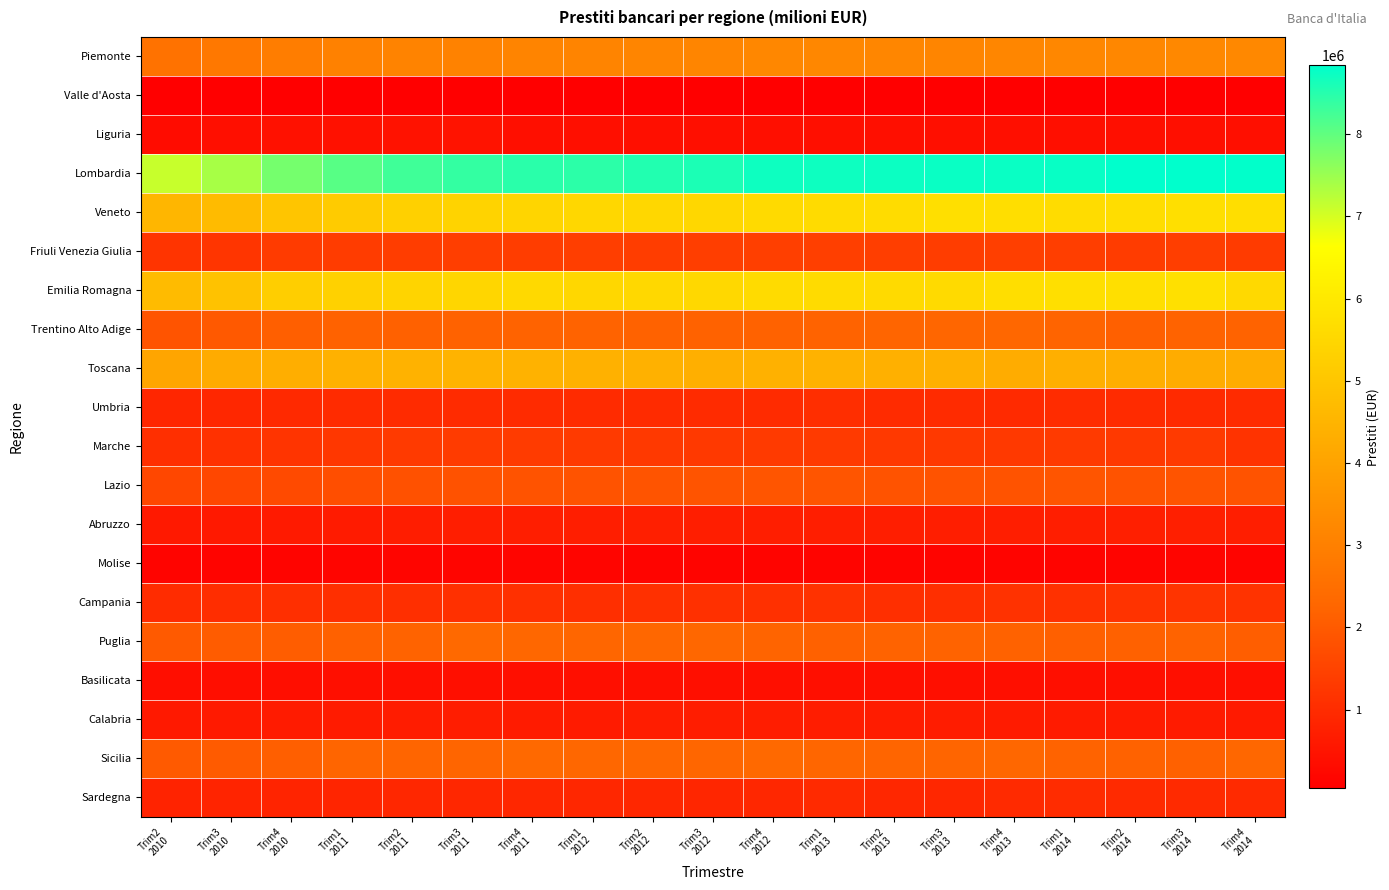

Reading left to right, transcribe all the data shown in this chart.

Piemonte: Trim2
2010=2604162	Trim3
2010=2764080	Trim4
2010=2923083	Trim1
2011=3020382	Trim2
2011=3088900	Trim3
2011=3071532	Trim4
2011=3130936	Trim1
2012=3133070	Trim2
2012=3140345	Trim3
2012=3170670	Trim4
2012=3192071	Trim1
2013=3202575	Trim2
2013=3173245	Trim3
2013=3155880	Trim4
2013=3180720	Trim1
2014=3199223	Trim2
2014=3201267	Trim3
2014=3255340	Trim4
2014=3245816
Valle d'Aosta: Trim2
2010=52203	Trim3
2010=50336	Trim4
2010=51431	Trim1
2011=52189	Trim2
2011=52452	Trim3
2011=51997	Trim4
2011=51093	Trim1
2012=50069	Trim2
2012=50109	Trim3
2012=49769	Trim4
2012=50003	Trim1
2013=48278	Trim2
2013=47880	Trim3
2013=48356	Trim4
2013=46074	Trim1
2014=46814	Trim2
2014=47067	Trim3
2014=49493	Trim4
2014=46336
Liguria: Trim2
2010=335252	Trim3
2010=375521	Trim4
2010=424023	Trim1
2011=438088	Trim2
2011=444671	Trim3
2011=460735	Trim4
2011=401492	Trim1
2012=402599	Trim2
2012=397633	Trim3
2012=399304	Trim4
2012=399626	Trim1
2013=390000	Trim2
2013=387707	Trim3
2013=386648	Trim4
2013=388828	Trim1
2014=379775	Trim2
2014=380464	Trim3
2014=372677	Trim4
2014=375902
Lombardia: Trim2
2010=7109171	Trim3
2010=7383895	Trim4
2010=7815349	Trim1
2011=8068670	Trim2
2011=8276663	Trim3
2011=8389089	Trim4
2011=8463147	Trim1
2012=8455557	Trim2
2012=8535754	Trim3
2012=8586668	Trim4
2012=8713421	Trim1
2013=8713672	Trim2
2013=8727273	Trim3
2013=8738427	Trim4
2013=8741841	Trim1
2014=8759414	Trim2
2014=8837420	Trim3
2014=8830622	Trim4
2014=8808560
Veneto: Trim2
2010=4550862	Trim3
2010=4715802	Trim4
2010=4995546	Trim1
2011=5153270	Trim2
2011=5289893	Trim3
2011=5387158	Trim4
2011=5447006	Trim1
2012=5504948	Trim2
2012=5501596	Trim3
2012=5515116	Trim4
2012=5591663	Trim1
2013=5615145	Trim2
2013=5658202	Trim3
2013=5716889	Trim4
2013=5705741	Trim1
2014=5651515	Trim2
2014=5661612	Trim3
2014=5717884	Trim4
2014=5705162
Friuli Venezia Giulia: Trim2
2010=1179557	Trim3
2010=1202209	Trim4
2010=1325150	Trim1
2011=1359749	Trim2
2011=1382594	Trim3
2011=1394035	Trim4
2011=1378234	Trim1
2012=1386640	Trim2
2012=1374883	Trim3
2012=1392525	Trim4
2012=1417402	Trim1
2013=1407349	Trim2
2013=1394729	Trim3
2013=1382108	Trim4
2013=1405136	Trim1
2014=1402444	Trim2
2014=1360593	Trim3
2014=1393218	Trim4
2014=1346654
Emilia Romagna: Trim2
2010=4697315	Trim3
2010=4897981	Trim4
2010=5232443	Trim1
2011=5324076	Trim2
2011=5407270	Trim3
2011=5481775	Trim4
2011=5568140	Trim1
2012=5511737	Trim2
2012=5531056	Trim3
2012=5532856	Trim4
2012=5618447	Trim1
2013=5609658	Trim2
2013=5577839	Trim3
2013=5575142	Trim4
2013=5703387	Trim1
2014=5727161	Trim2
2014=5739871	Trim3
2014=5749627	Trim4
2014=5571128
Trentino Alto Adige: Trim2
2010=1883282	Trim3
2010=1984174	Trim4
2010=2092366	Trim1
2011=2160072	Trim2
2011=2151539	Trim3
2011=2172908	Trim4
2011=2197901	Trim1
2012=2188545	Trim2
2012=2160346	Trim3
2012=2167559	Trim4
2012=2172095	Trim1
2013=2196180	Trim2
2013=2236602	Trim3
2013=2274725	Trim4
2013=2292834	Trim1
2014=2221992	Trim2
2014=2131752	Trim3
2014=2200562	Trim4
2014=2207623
Toscana: Trim2
2010=4060479	Trim3
2010=4239908	Trim4
2010=4334329	Trim1
2011=4404572	Trim2
2011=4438704	Trim3
2011=4468033	Trim4
2011=4451167	Trim1
2012=4411318	Trim2
2012=4412593	Trim3
2012=4366511	Trim4
2012=4393222	Trim1
2013=4443373	Trim2
2013=4374230	Trim3
2013=4385816	Trim4
2013=4269961	Trim1
2014=4368435	Trim2
2014=4315701	Trim3
2014=4283560	Trim4
2014=4269961
Umbria: Trim2
2010=877430	Trim3
2010=906471	Trim4
2010=955262	Trim1
2011=981727	Trim2
2011=1006625	Trim3
2011=999768	Trim4
2011=1002164	Trim1
2012=1000501	Trim2
2012=987705	Trim3
2012=993295	Trim4
2012=1004821	Trim1
2013=1050699	Trim2
2013=1000182	Trim3
2013=993295	Trim4
2013=966961	Trim1
2014=1007994	Trim2
2014=976055	Trim3
2014=960928	Trim4
2014=1007427
Marche: Trim2
2010=1072892	Trim3
2010=1123048	Trim4
2010=1183651	Trim1
2011=1248018	Trim2
2011=1300269	Trim3
2011=1317131	Trim4
2011=1316699	Trim1
2012=1302463	Trim2
2012=1295624	Trim3
2012=1296911	Trim4
2012=1305357	Trim1
2013=1302175	Trim2
2013=1293912	Trim3
2013=1292920	Trim4
2013=1298456	Trim1
2014=1302377	Trim2
2014=1294912	Trim3
2014=1303983	Trim4
2014=1162901
Lazio: Trim2
2010=1580526	Trim3
2010=1580909	Trim4
2010=1644982	Trim1
2011=1739741	Trim2
2011=1806865	Trim3
2011=1821280	Trim4
2011=1837685	Trim1
2012=1849150	Trim2
2012=1875829	Trim3
2012=1870841	Trim4
2012=1889021	Trim1
2013=1893161	Trim2
2013=1862155	Trim3
2013=1841733	Trim4
2013=1858947	Trim1
2014=1884191	Trim2
2014=1849636	Trim3
2014=1880974	Trim4
2014=1845839
Abruzzo: Trim2
2010=599641	Trim3
2010=609491	Trim4
2010=614696	Trim1
2011=649683	Trim2
2011=682759	Trim3
2011=700117	Trim4
2011=699694	Trim1
2012=709021	Trim2
2012=717011	Trim3
2012=712700	Trim4
2012=703842	Trim1
2013=709021	Trim2
2013=712700	Trim3
2013=710207	Trim4
2013=703842	Trim1
2014=702313	Trim2
2014=727741	Trim3
2014=729948	Trim4
2014=703842
Molise: Trim2
2010=153349	Trim3
2010=155482	Trim4
2010=158025	Trim1
2011=175020	Trim2
2011=173066	Trim3
2011=175940	Trim4
2011=172222	Trim1
2012=166361	Trim2
2012=163502	Trim3
2012=165818	Trim4
2012=161623	Trim1
2013=161106	Trim2
2013=163502	Trim3
2013=157498	Trim4
2013=160399	Trim1
2014=159274	Trim2
2014=160085	Trim3
2014=167410	Trim4
2014=160429
Campania: Trim2
2010=1014422	Trim3
2010=1038766	Trim4
2010=1082770	Trim1
2011=1075778	Trim2
2011=1091666	Trim3
2011=1100996	Trim4
2011=1108974	Trim1
2012=1092828	Trim2
2012=1099720	Trim3
2012=1096354	Trim4
2012=1094267	Trim1
2013=1140739	Trim2
2013=1077883	Trim3
2013=1073376	Trim4
2013=1132995	Trim1
2014=1118830	Trim2
2014=1176034	Trim3
2014=1185868	Trim4
2014=1173001
Puglia: Trim2
2010=1990617	Trim3
2010=2049917	Trim4
2010=2058933	Trim1
2011=2144596	Trim2
2011=2208196	Trim3
2011=2334014	Trim4
2011=2290844	Trim1
2012=2254216	Trim2
2012=2291302	Trim3
2012=2297290	Trim4
2012=2221252	Trim1
2013=2145970	Trim2
2013=2201049	Trim3
2013=2207497	Trim4
2013=2174837	Trim1
2014=2124570	Trim2
2014=2149313	Trim3
2014=2175909	Trim4
2014=2072409
Basilicata: Trim2
2010=359371	Trim3
2010=358764	Trim4
2010=359916	Trim1
2011=375360	Trim2
2011=388219	Trim3
2011=390588	Trim4
2011=386674	Trim1
2012=386897	Trim2
2012=382905	Trim3
2012=384903	Trim4
2012=394512	Trim1
2013=379669	Trim2
2013=383520	Trim3
2013=382932	Trim4
2013=396202	Trim1
2014=393818	Trim2
2014=388176	Trim3
2014=383235	Trim4
2014=376811
Calabria: Trim2
2010=611619	Trim3
2010=629657	Trim4
2010=644633	Trim1
2011=658271	Trim2
2011=672882	Trim3
2011=684838	Trim4
2011=663046	Trim1
2012=652984	Trim2
2012=689371	Trim3
2012=684287	Trim4
2012=682679	Trim1
2013=683275	Trim2
2013=665920	Trim3
2013=667700	Trim4
2013=657425	Trim1
2014=644031	Trim2
2014=631246	Trim3
2014=648322	Trim4
2014=623737
Sicilia: Trim2
2010=1989356	Trim3
2010=2030142	Trim4
2010=2122877	Trim1
2011=2232371	Trim2
2011=2235307	Trim3
2011=2240670	Trim4
2011=2330287	Trim1
2012=2293493	Trim2
2012=2290313	Trim3
2012=2270824	Trim4
2012=2331435	Trim1
2013=2253589	Trim2
2013=2237989	Trim3
2013=2233386	Trim4
2013=2298189	Trim1
2014=2204655	Trim2
2014=2163968	Trim3
2014=2146409	Trim4
2014=2282226
Sardegna: Trim2
2010=817050	Trim3
2010=848012	Trim4
2010=848844	Trim1
2011=868785	Trim2
2011=908107	Trim3
2011=920035	Trim4
2011=895748	Trim1
2012=902909	Trim2
2012=899987	Trim3
2012=875461	Trim4
2012=913219	Trim1
2013=967886	Trim2
2013=887676	Trim3
2013=899728	Trim4
2013=964585	Trim1
2014=1013753	Trim2
2014=971396	Trim3
2014=962219	Trim4
2014=969452